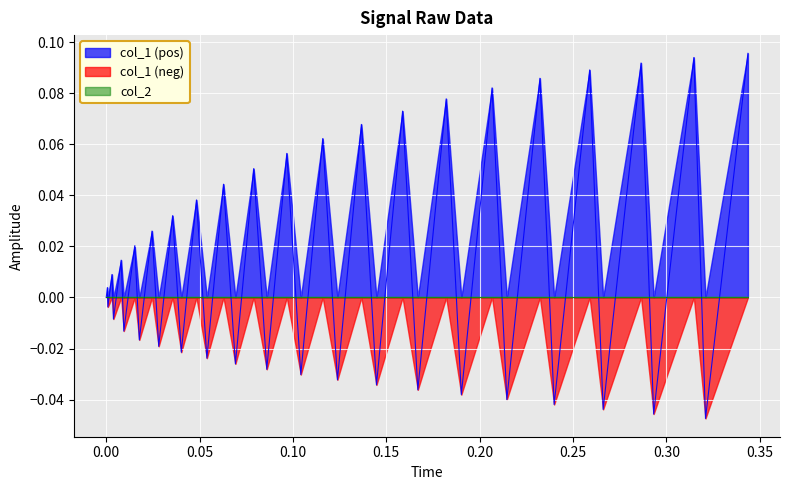

True or false: the data has more than 1 interior local peaks.

True